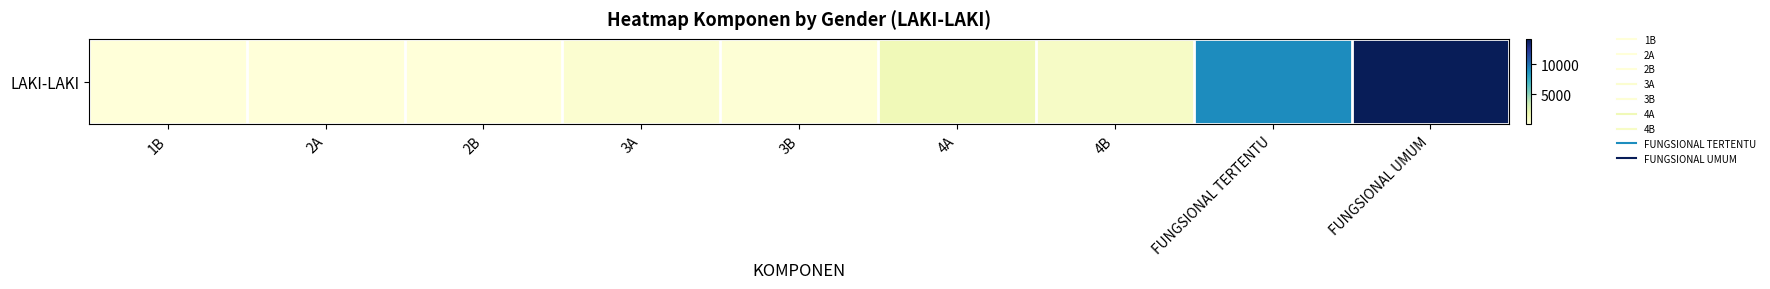

List the labels in order of value, smallest first.

1B, 2B, 2A, 3B, 3A, 4B, 4A, FUNGSIONAL TERTENTU, FUNGSIONAL UMUM